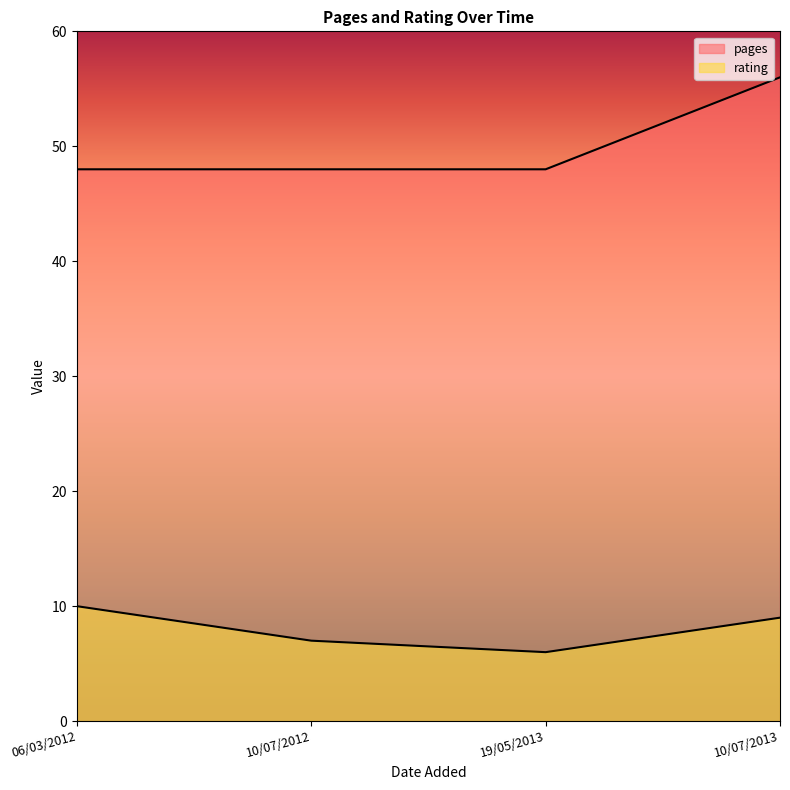

How many values in the rating series exceed 9?

1